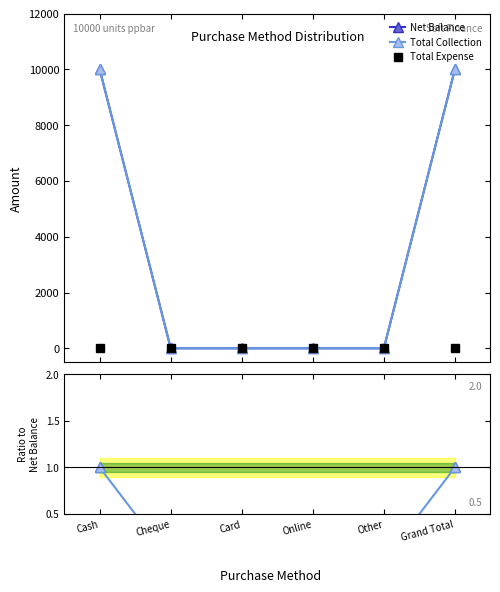

Which series has the largest range (max minus min)?

Net Balance